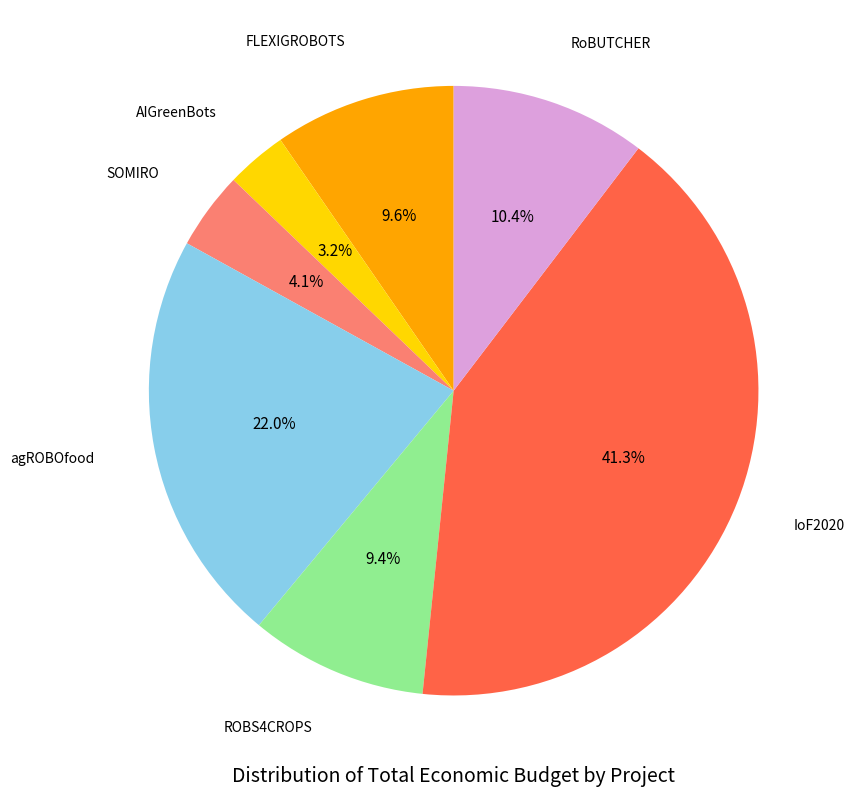

Does IoF2020 represent more than half of the total?

No